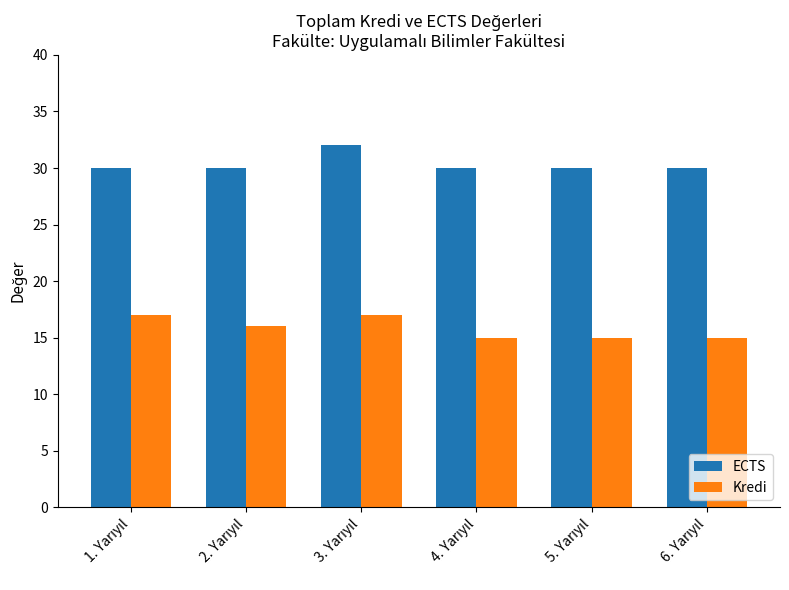

What is the value of the Kredi bar at the 3rd from the left?

17